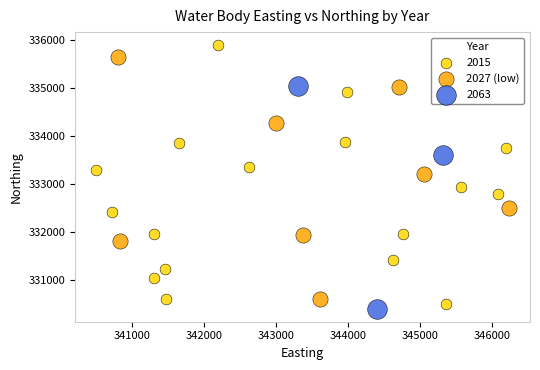

Which series has the largest Y range (max minus min)?

2015